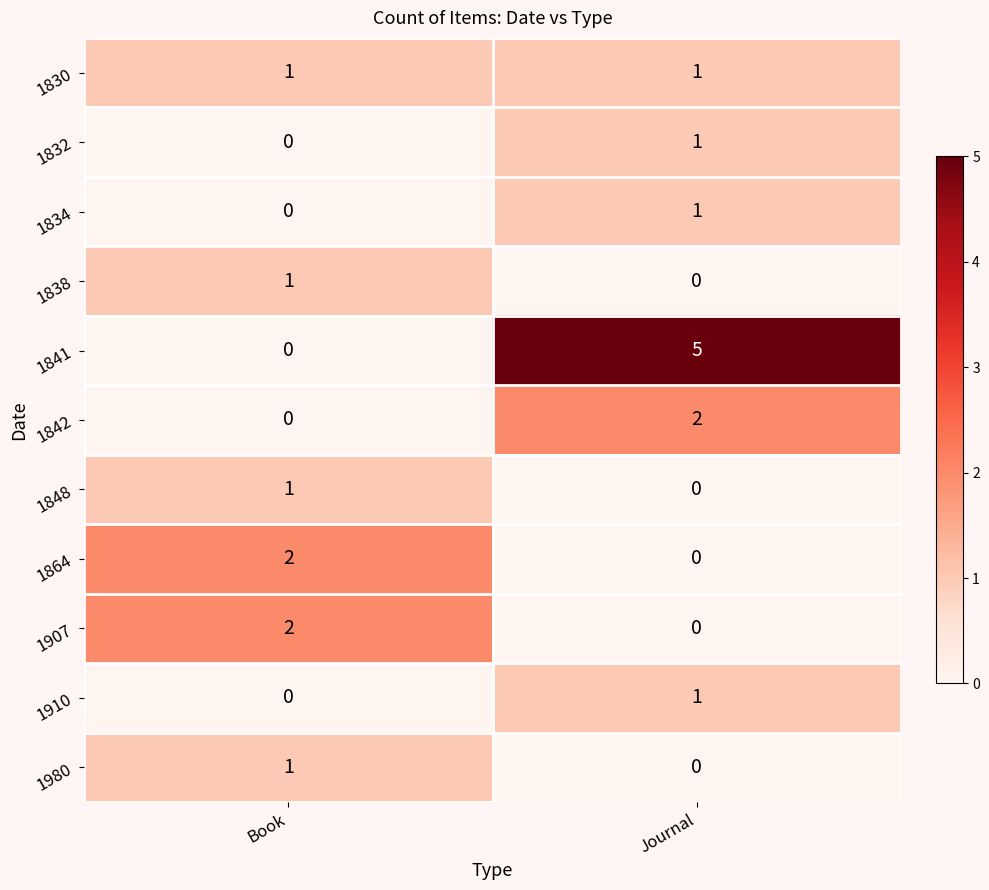

Reading left to right, what are all the values shown in this chart?

1830: Book=1	Journal=1
1832: Book=0	Journal=1
1834: Book=0	Journal=1
1838: Book=1	Journal=0
1841: Book=0	Journal=5
1842: Book=0	Journal=2
1848: Book=1	Journal=0
1864: Book=2	Journal=0
1907: Book=2	Journal=0
1910: Book=0	Journal=1
1980: Book=1	Journal=0